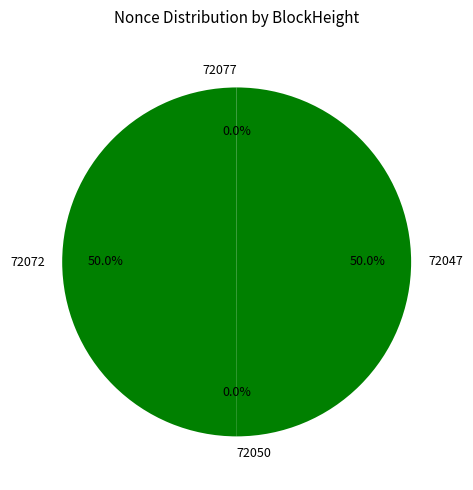

What is the largest slice in the pie chart?

72072